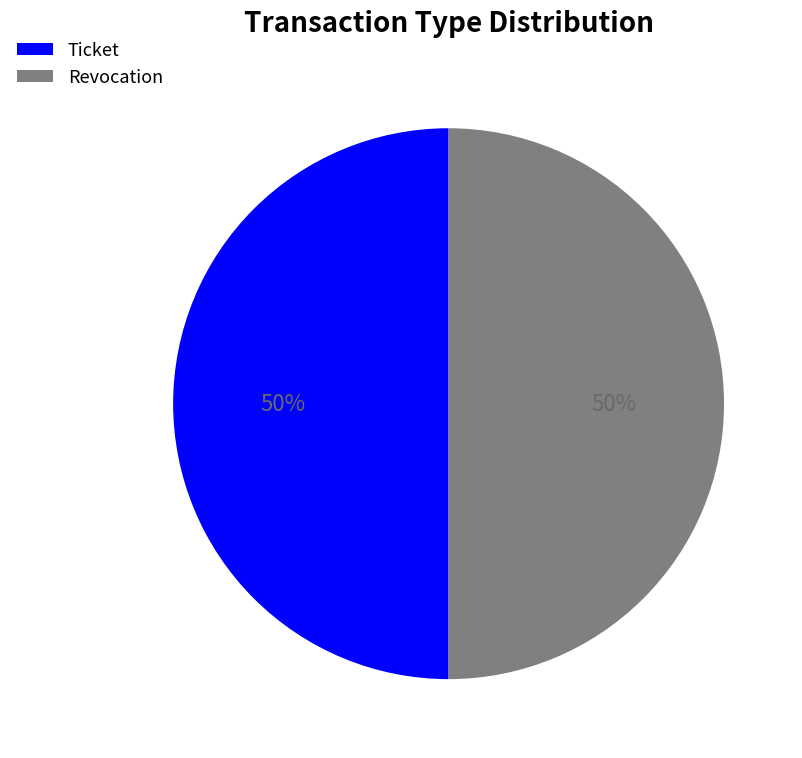

What is the ratio of the value at Revocation to the value at Ticket?

1.0